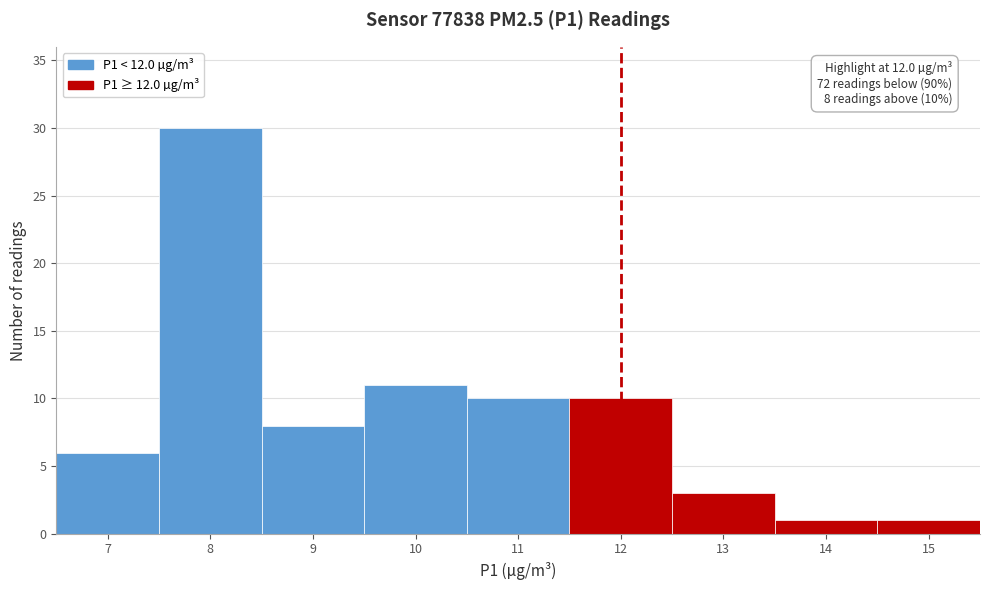

Over which range of the x-axis is the bar tallest?

7.5 to 8.5